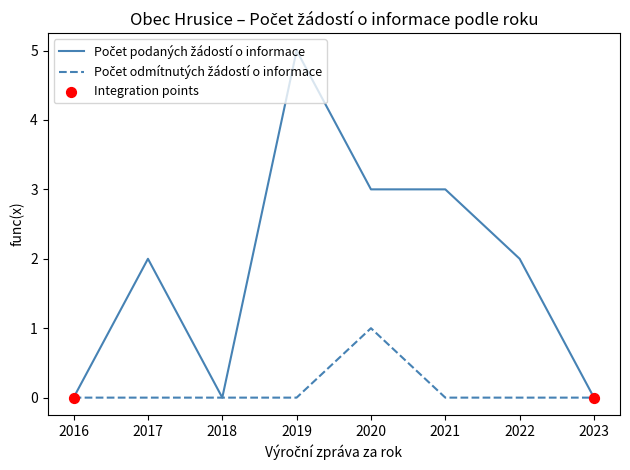

At which category is the sum across all series the highest?

2019